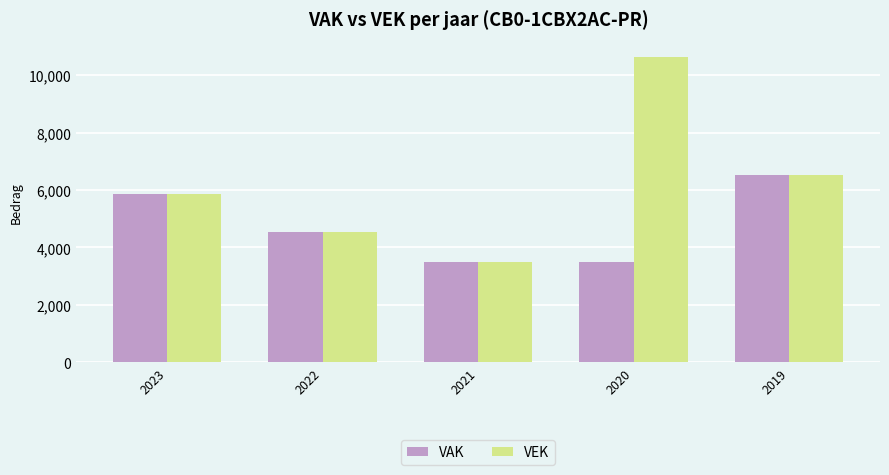

What is the sum of all VEK values?

31035